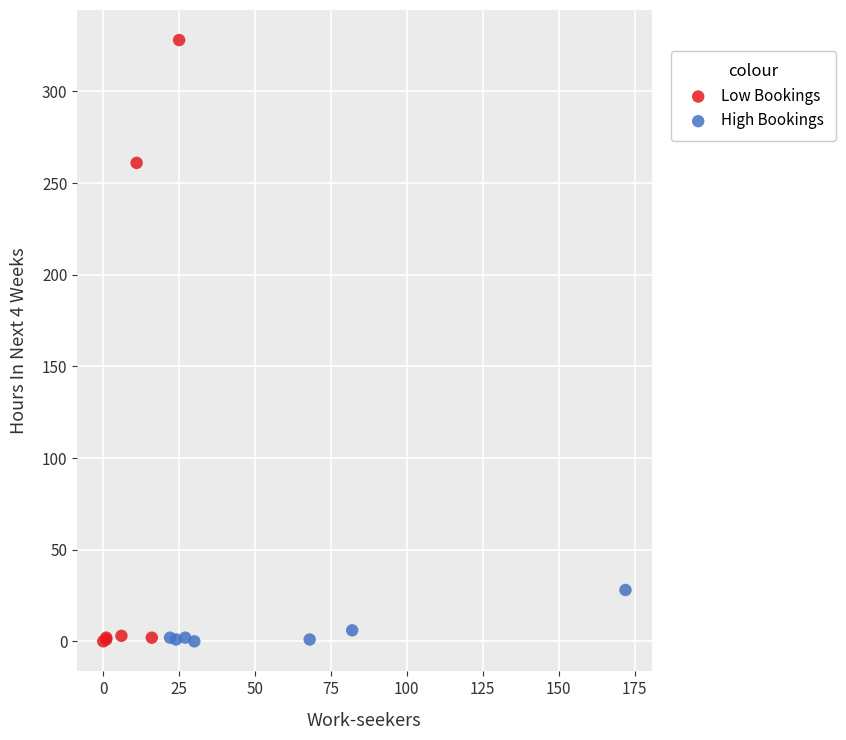

Which series has the widest spread of Y values?

Low Bookings